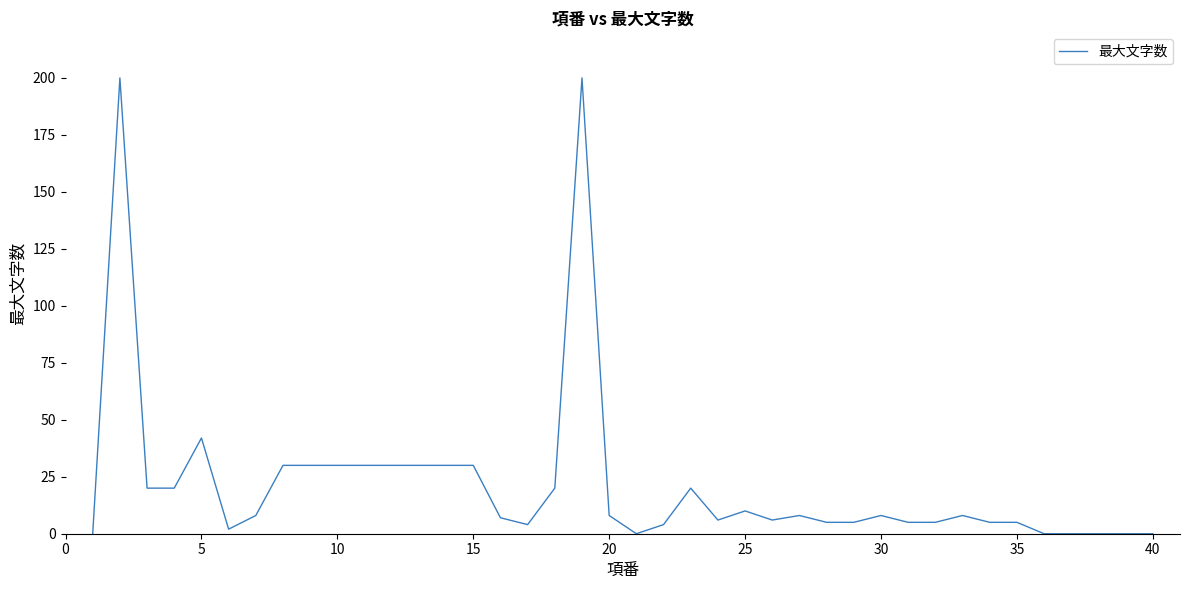

What is the maximum value shown in the chart?

200